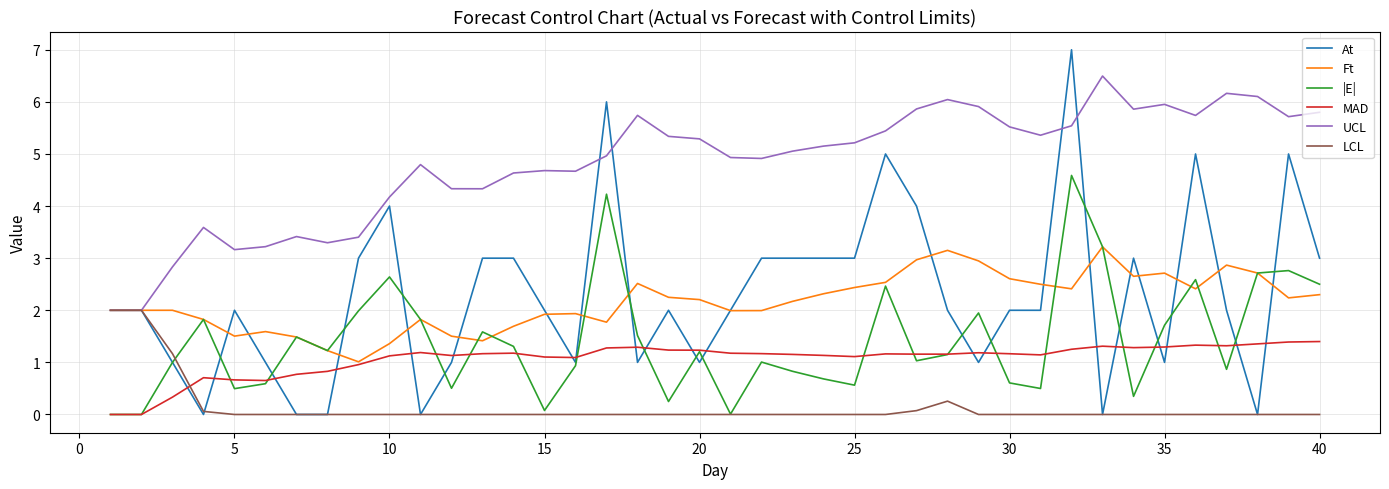

Which series has the largest range (max minus min)?

At